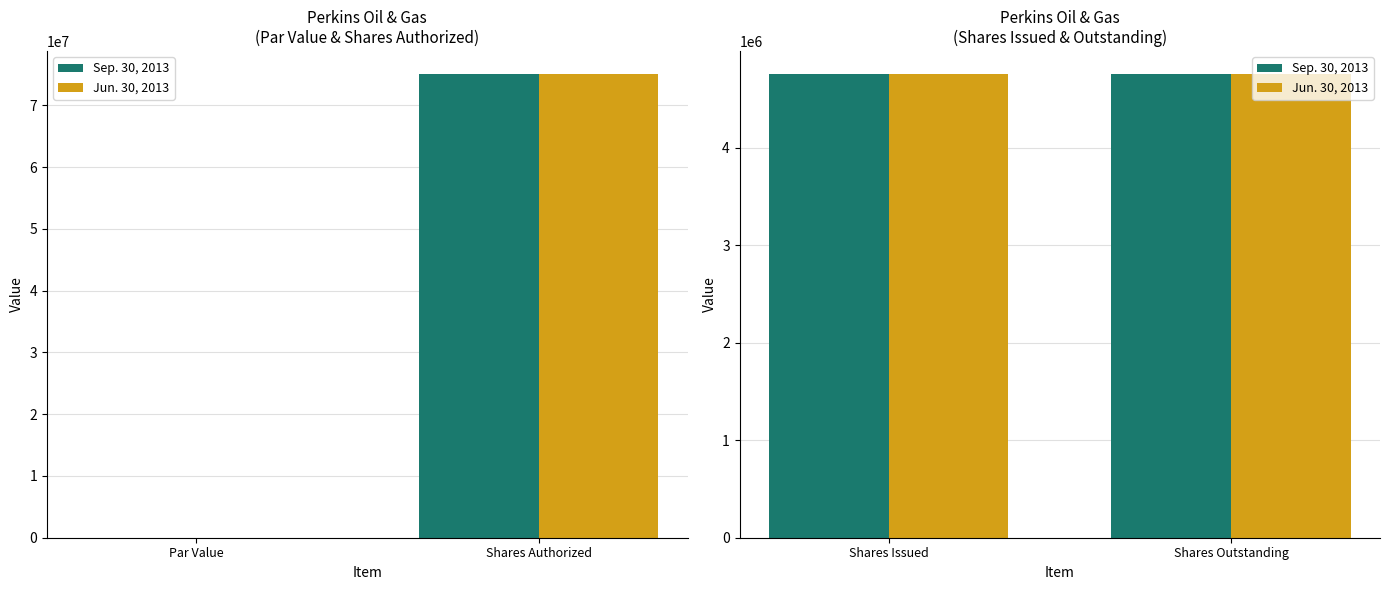

Where does the Jun. 30, 2013 series first go above 4750000?

Common Stock, Shares Authorized